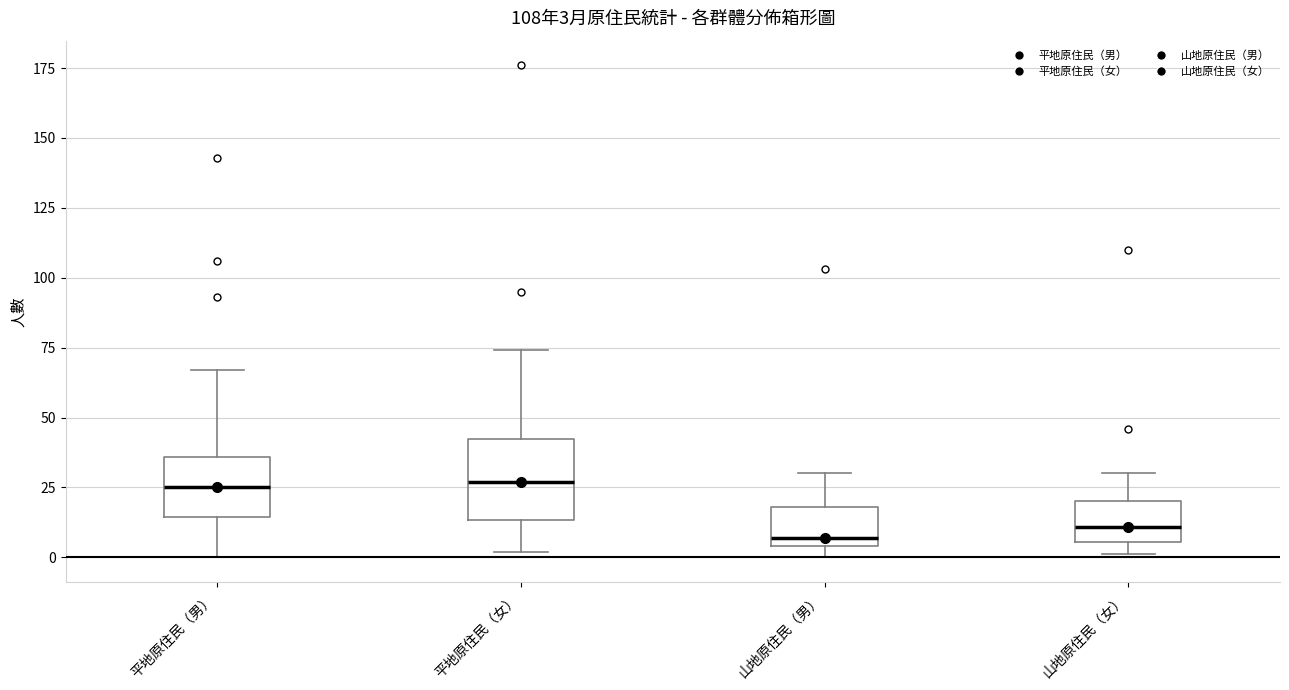

Comparing the boxes themselves (not the whiskers), which one is the tallest?

平地原住民（女）